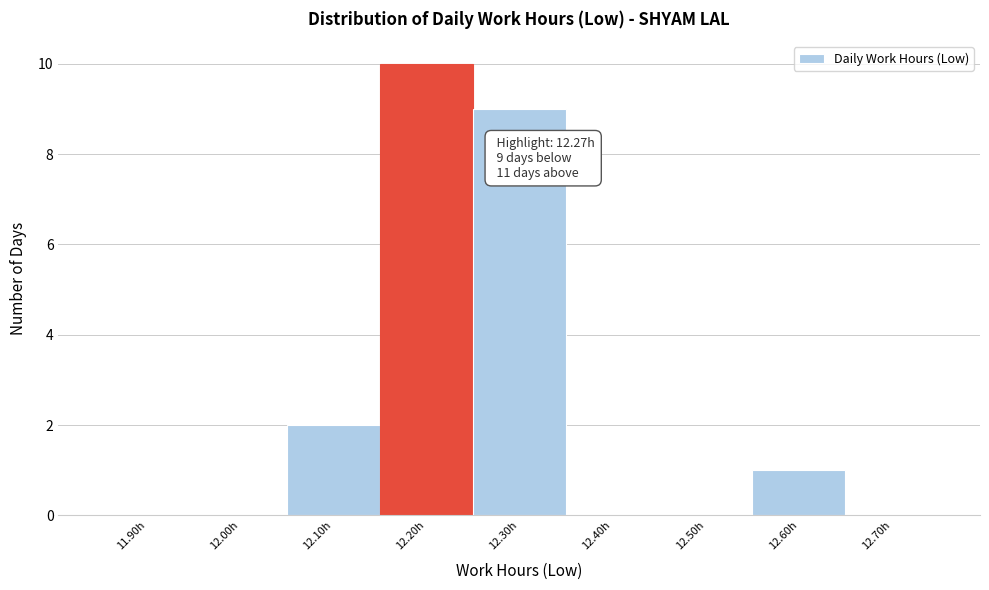

Reading left to right, list all the values displayed in this chart.

11.90h=0	12.00h=0	12.10h=2	12.20h=10	12.30h=9	12.40h=0	12.50h=0	12.60h=1	12.70h=0